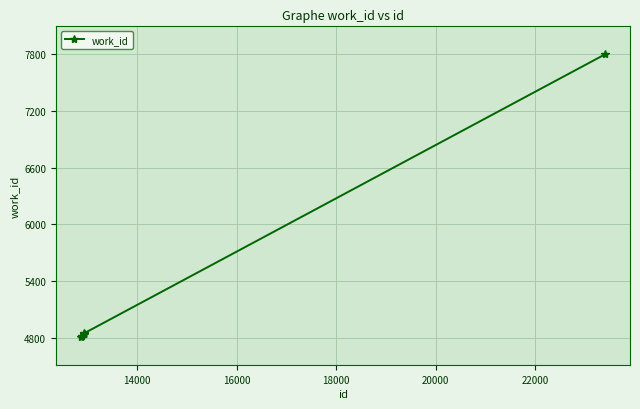

What is the sum of all values?

36807